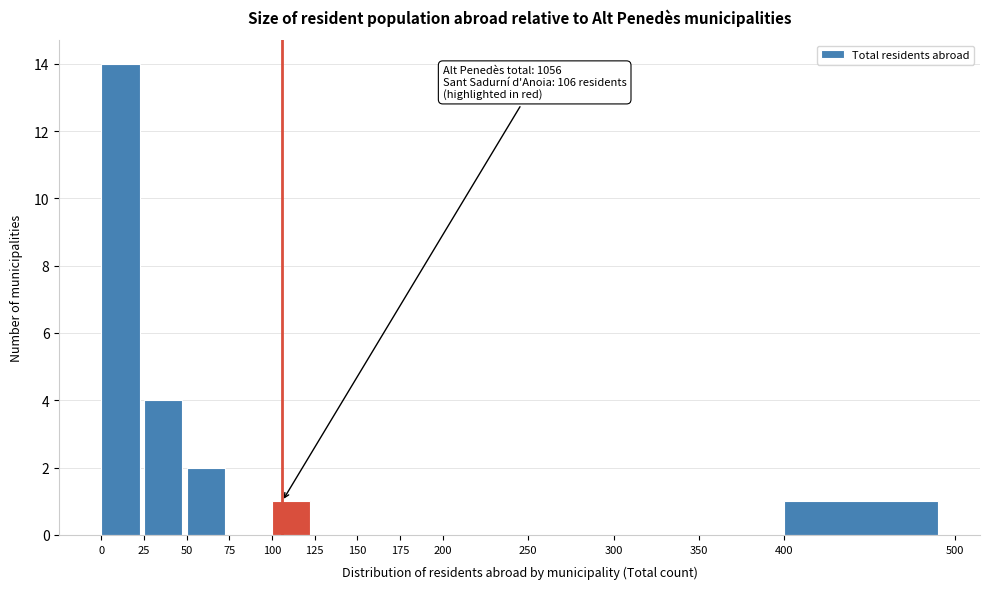

Over which range of the x-axis is the bar tallest?

0 to 25